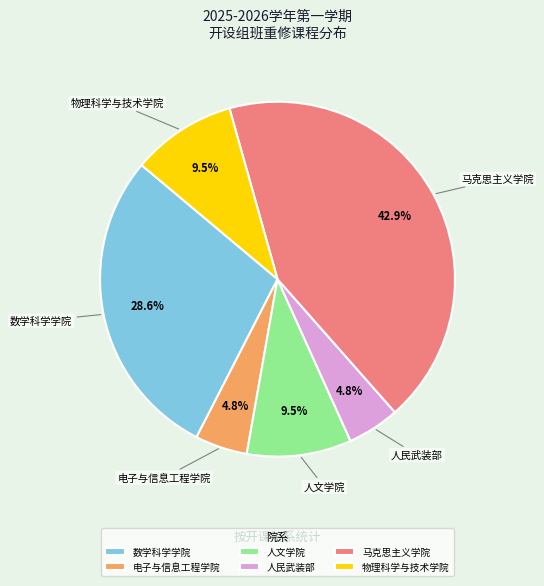

Combined, do 数学科学学院 and 马克思主义学院 account for over 50%?

Yes